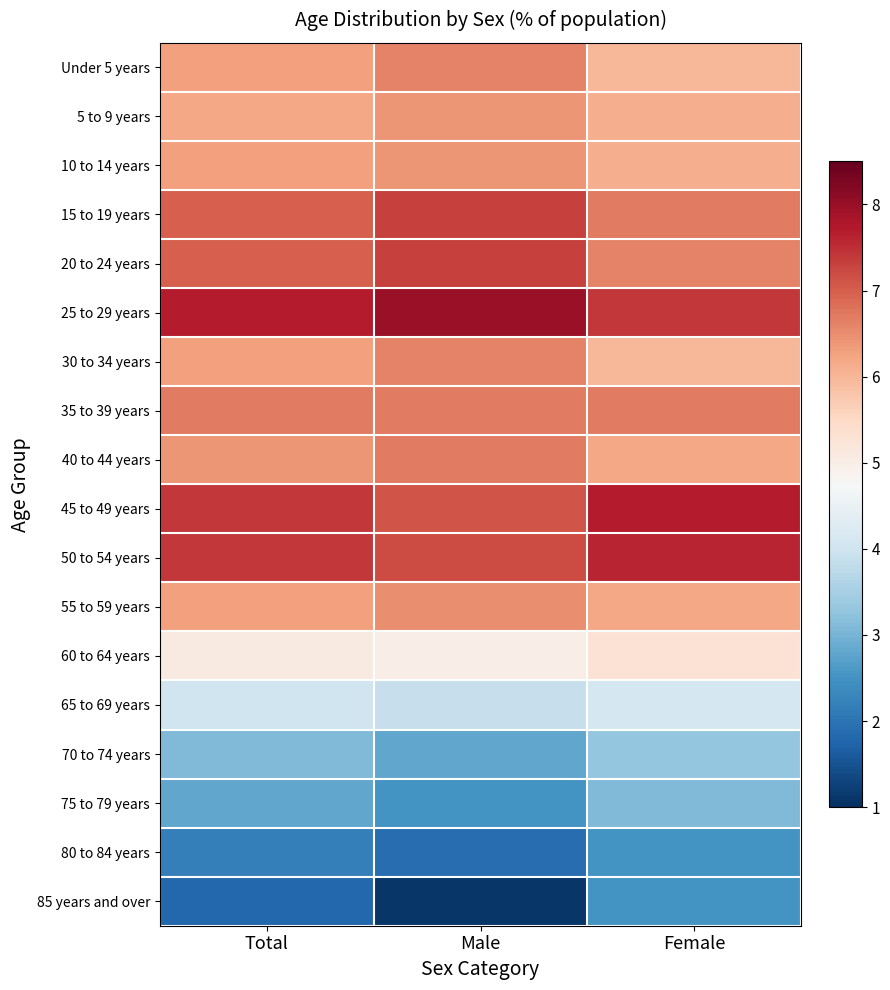

Count the number of categories in the chart.

3